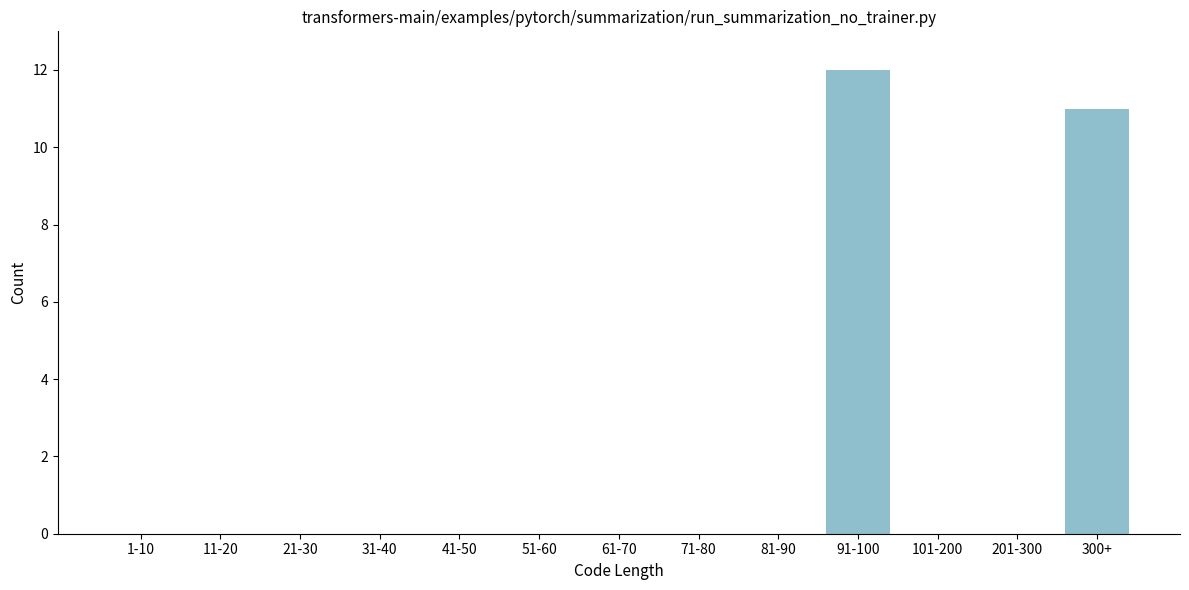

Reading left to right, what are all the values shown in this chart?

1-10=0	11-20=0	21-30=0	31-40=0	41-50=0	51-60=0	61-70=0	71-80=0	81-90=0	91-100=12	101-200=0	201-300=0	300+=11